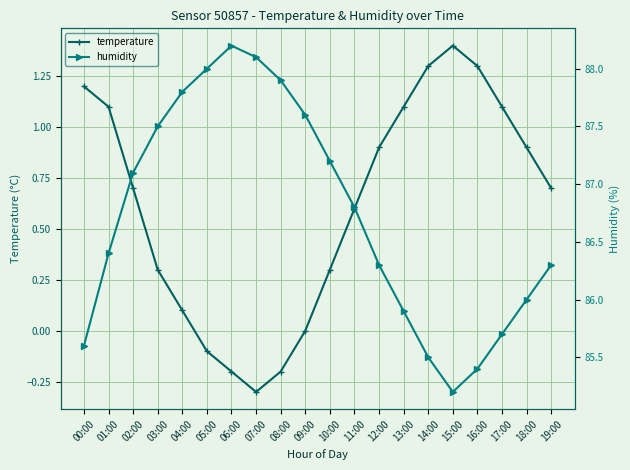

List the series in order of their overall mean, lowest first.

temperature, humidity